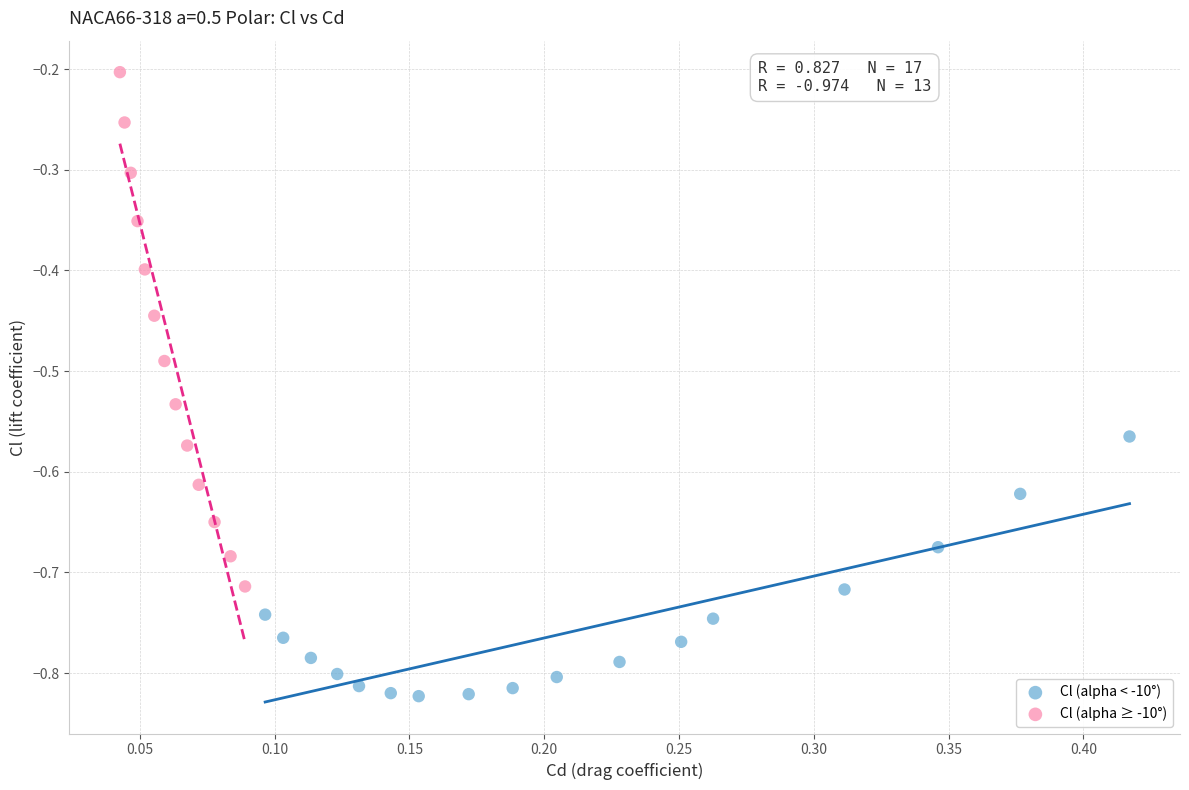

Which series contains the highest Y value?

Cl (alpha ≥ -10°)